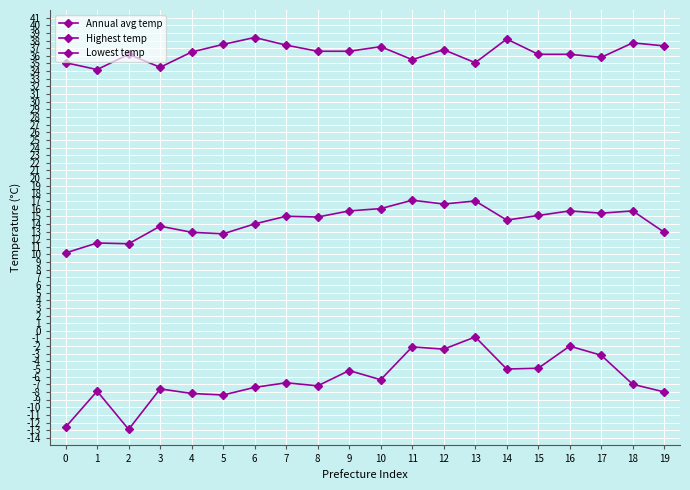

What is the value of the Lowest temp point at the 11th from the left?

-6.4